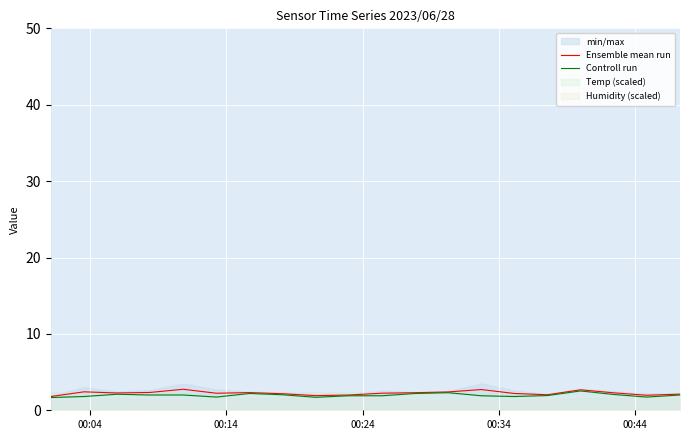

True or false: Ensemble mean run and Controll run intersect in this chart.

False